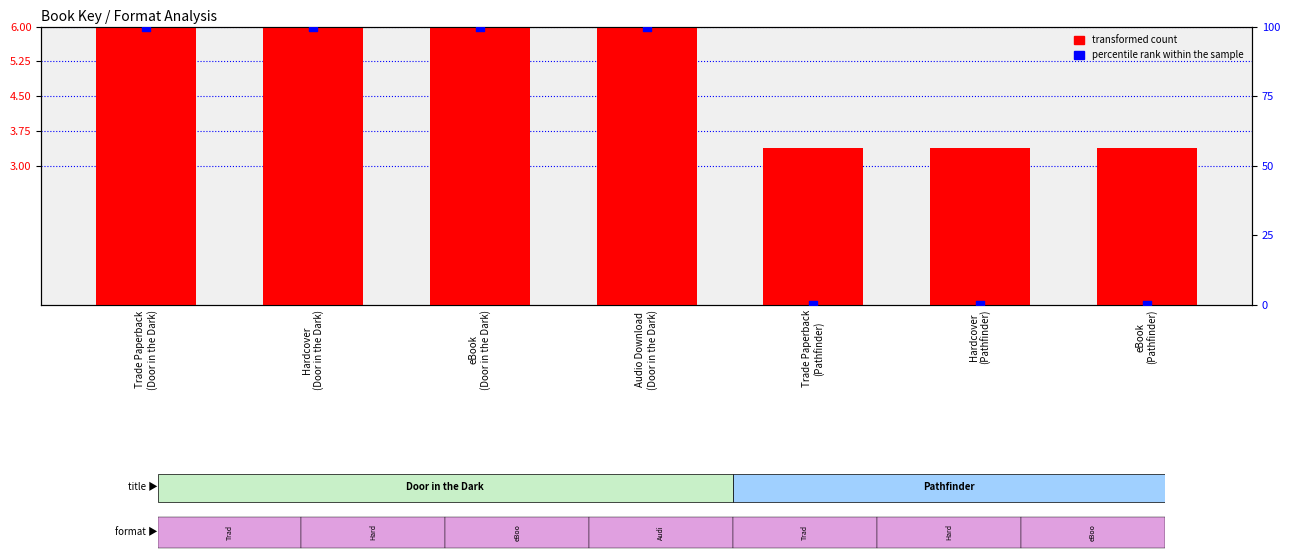

Which series has the largest total across all categories?

percentile rank within the sample